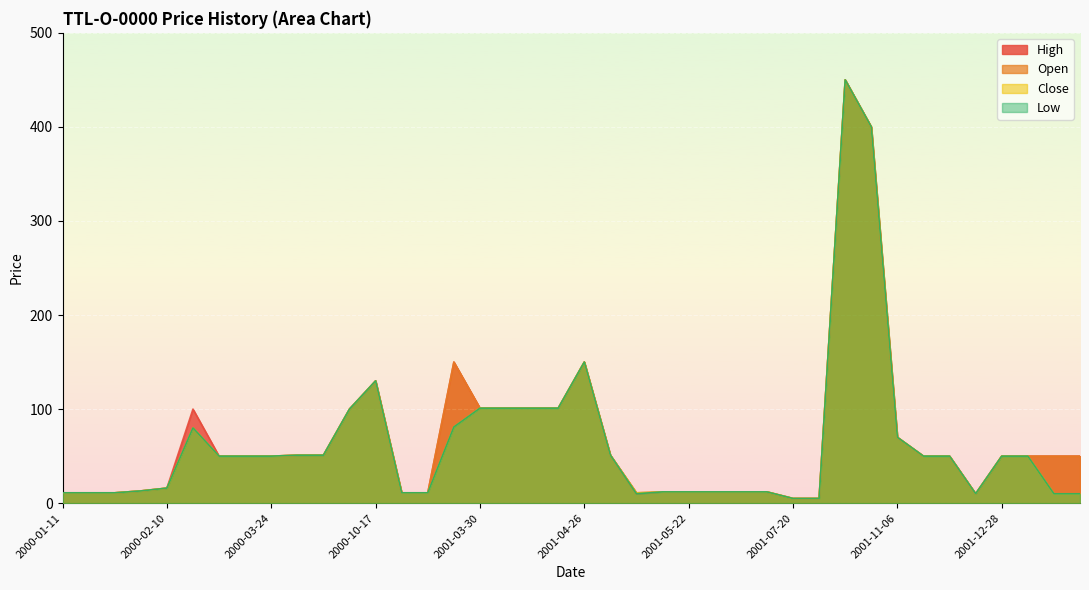

What is the label of the 29th point from the left?

2001-07-20